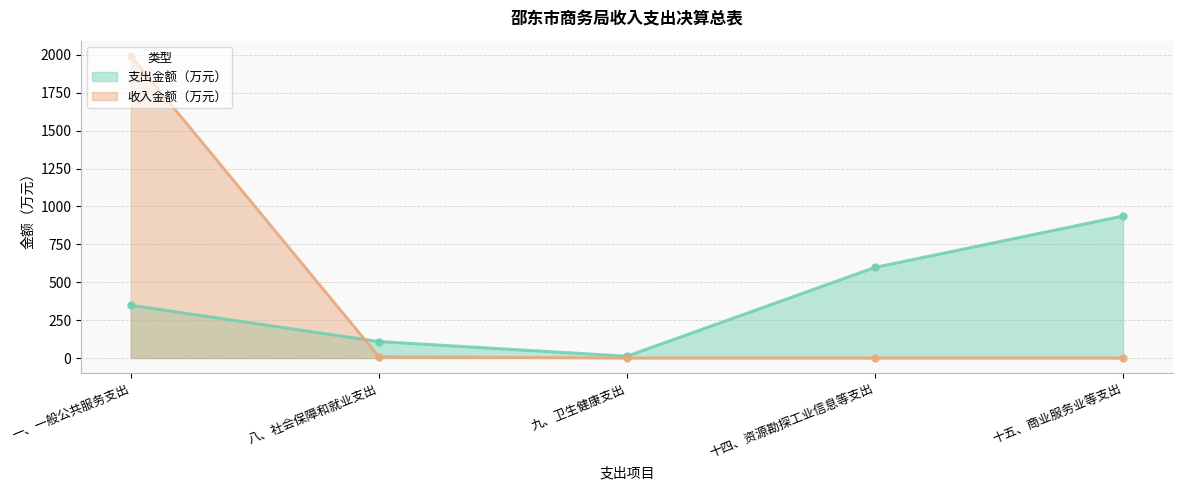

What is the spread (max minus min) of values at 十四、资源勘探工业信息等支出?

597.9